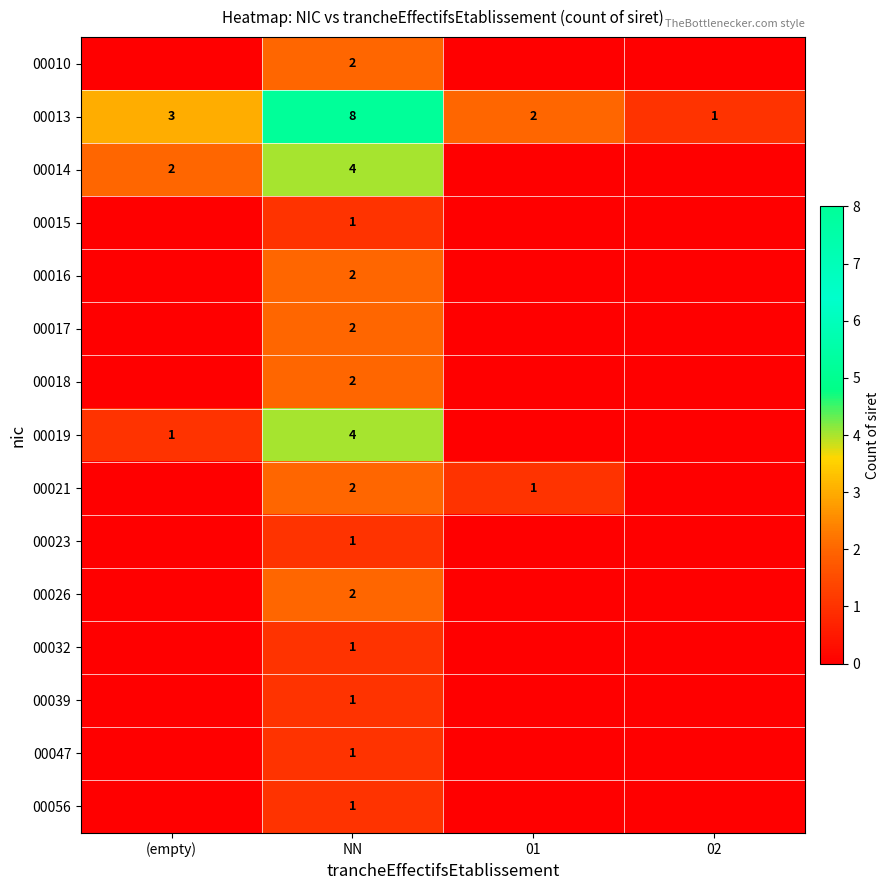

What is the difference between the highest and lowest values at NN?

7